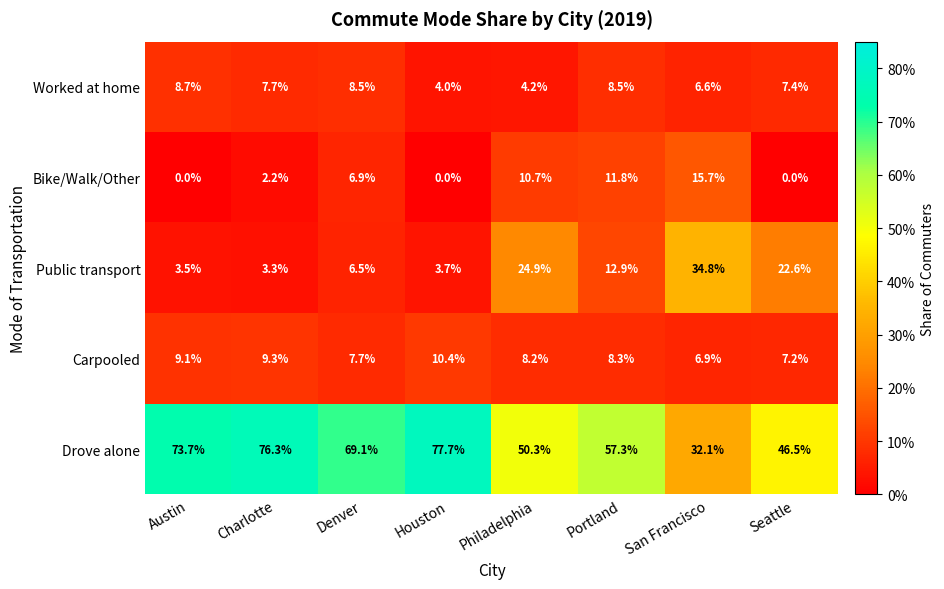

At which category does the chart reach its peak across all series?

Houston